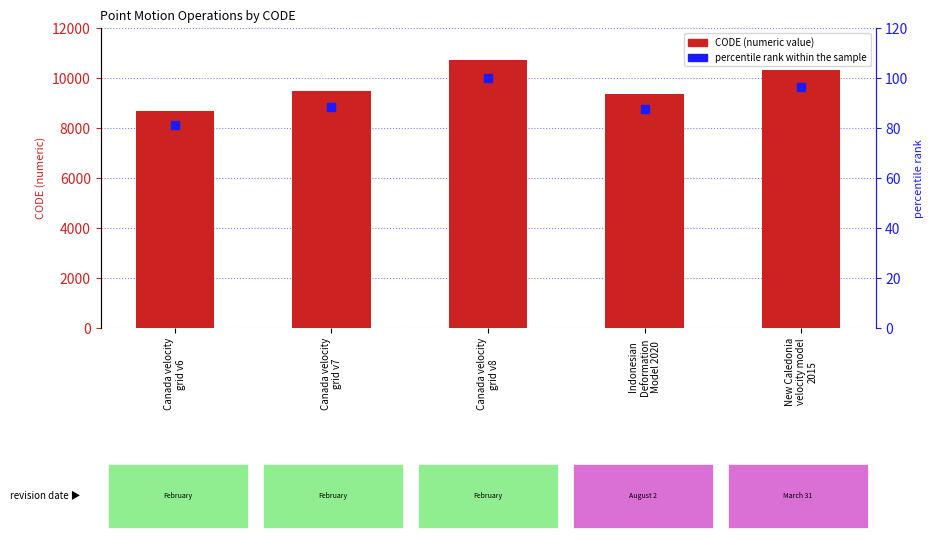

Which series contains the lowest Y value?

percentile rank within the sample